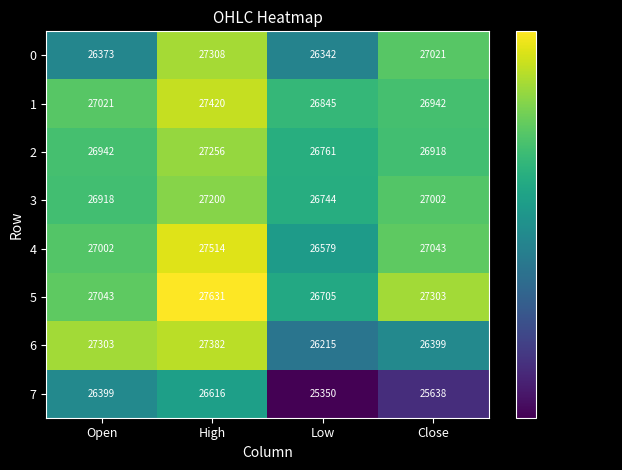

Count the number of categories in the chart.

4